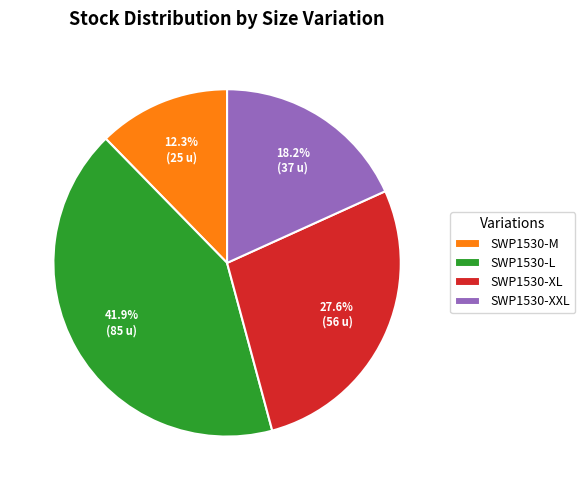

How many segments does this pie chart have?

4